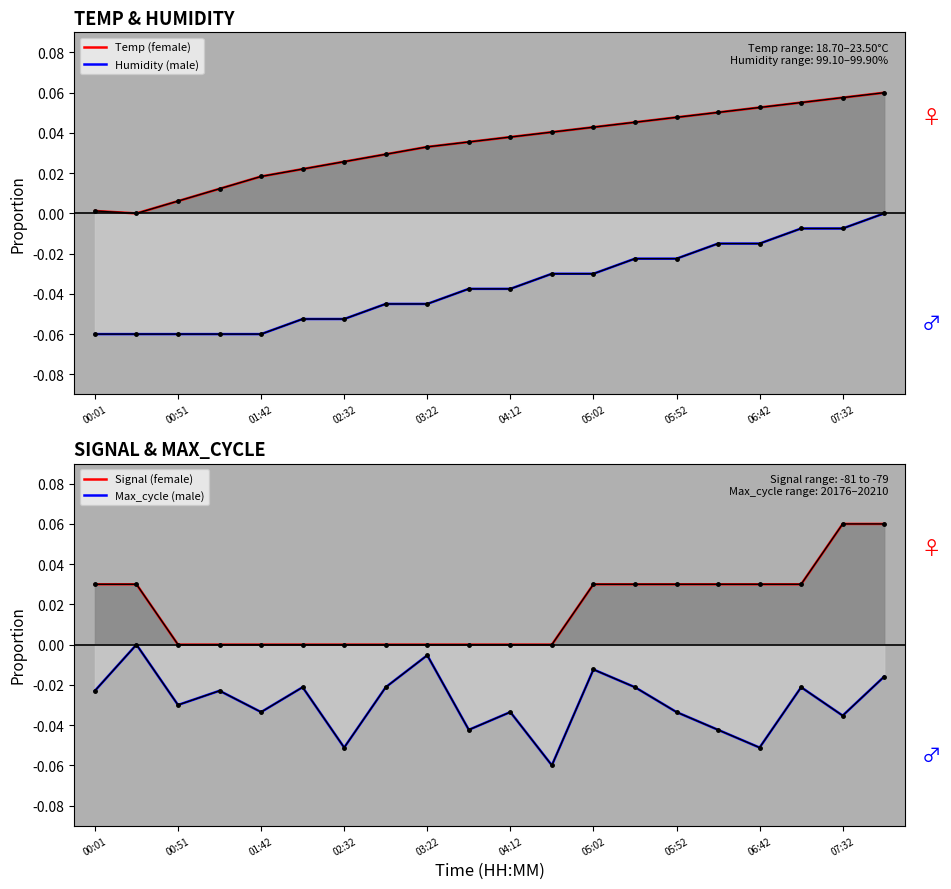

What is the difference between the maximum and second lowest values in the Signal (female) series?

0.1